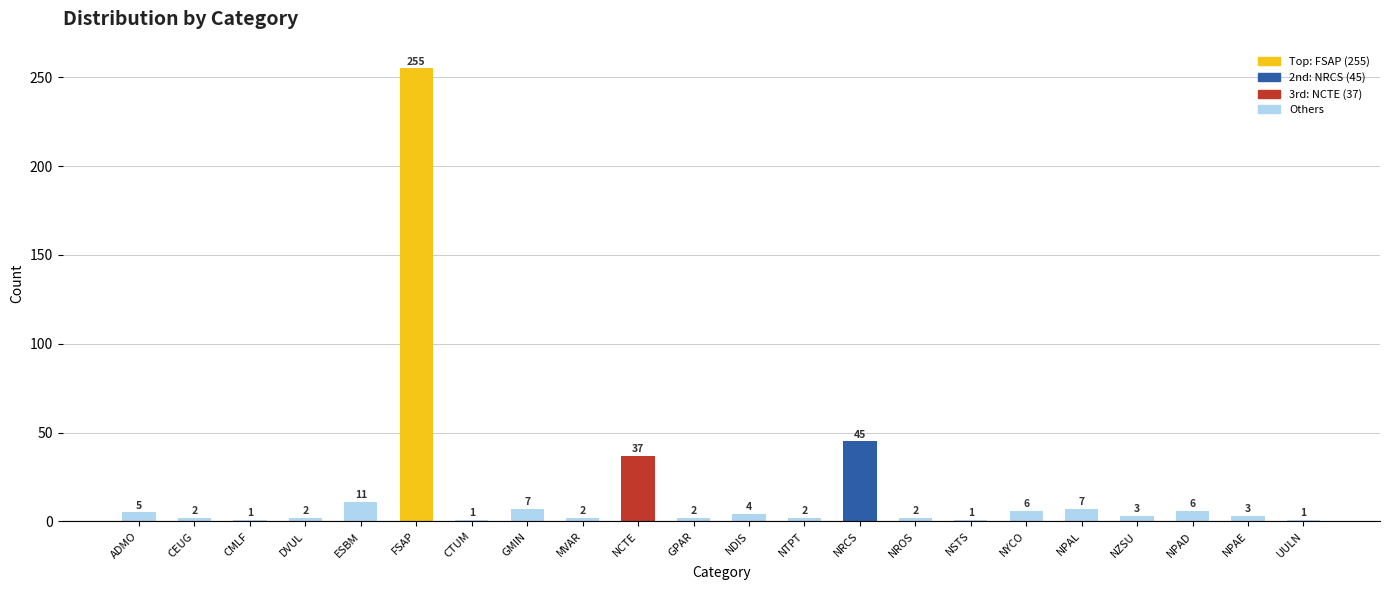

Count the number of data series in this chart.

1